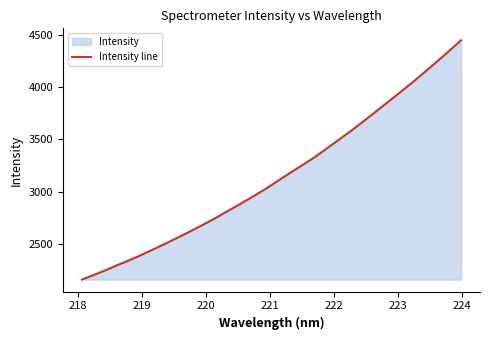

True or false: there are more than 0 points higher than both neighbors.

False